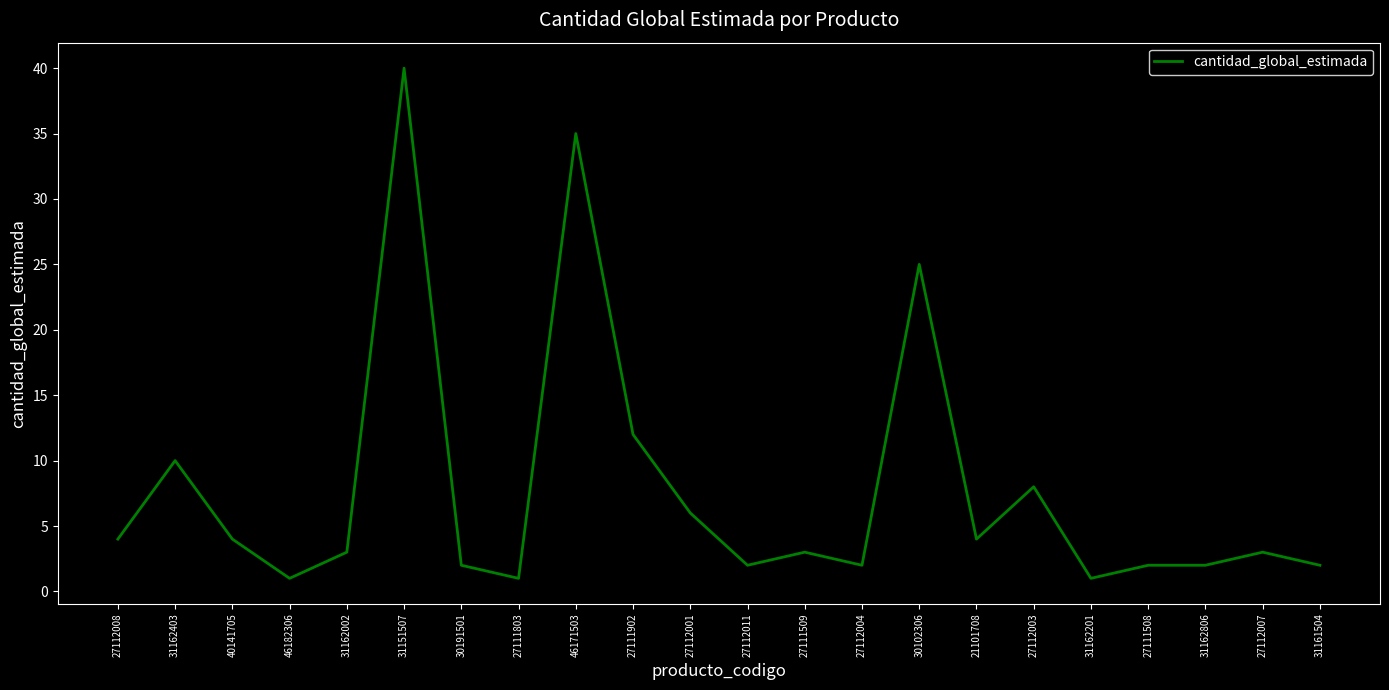

What is the maximum value shown in the chart?

40